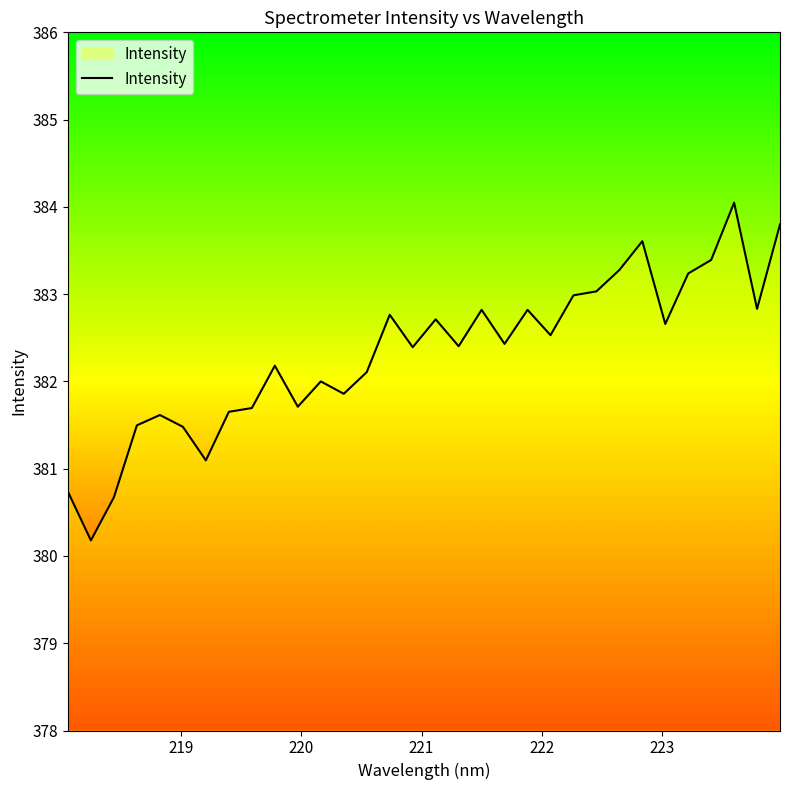

What is the difference between the maximum and minimum values?

3.9